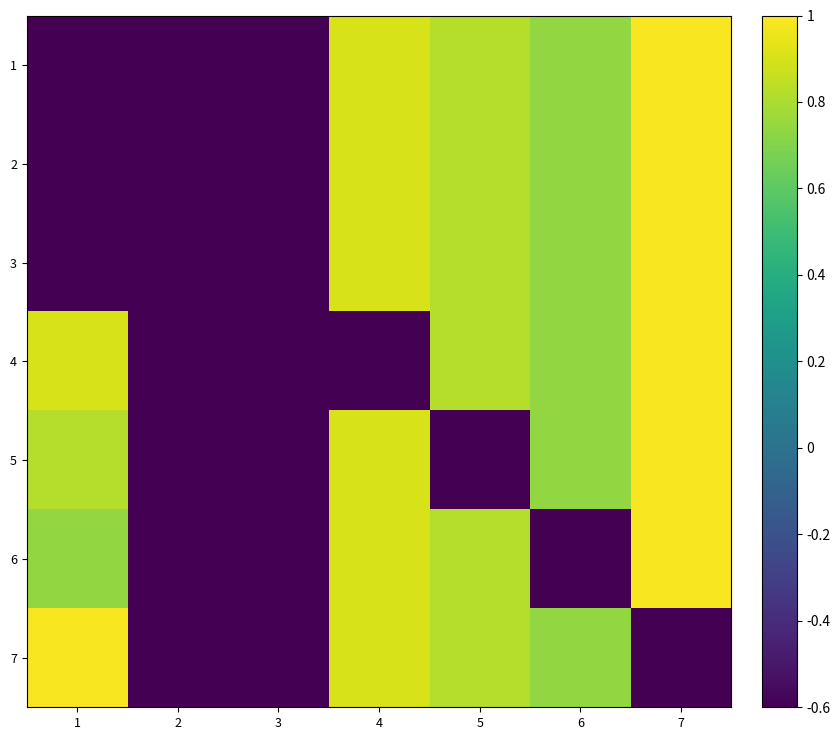

At which category does the chart reach its minimum across all series?

1